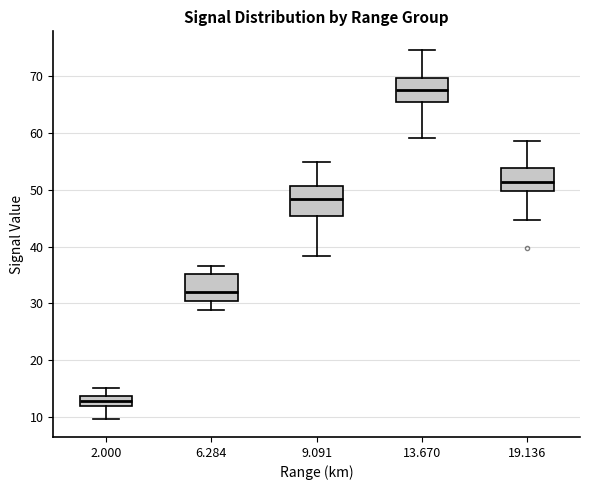

Reading left to right, transcribe this box plot: for each box, give where its median line is, the range the box spans, and where its two whiskers end, as read against the y-axis. The values are not printed on the chart, so give them approximately, as read against the axis.

2.000: median 13, box 12 to 14, whiskers 10 to 15
6.284: median 32, box 30 to 35, whiskers 29 to 37
9.091: median 48, box 45 to 51, whiskers 38 to 55
13.670: median 68, box 65 to 70, whiskers 59 to 75
19.136: median 51, box 50 to 54, whiskers 45 to 59